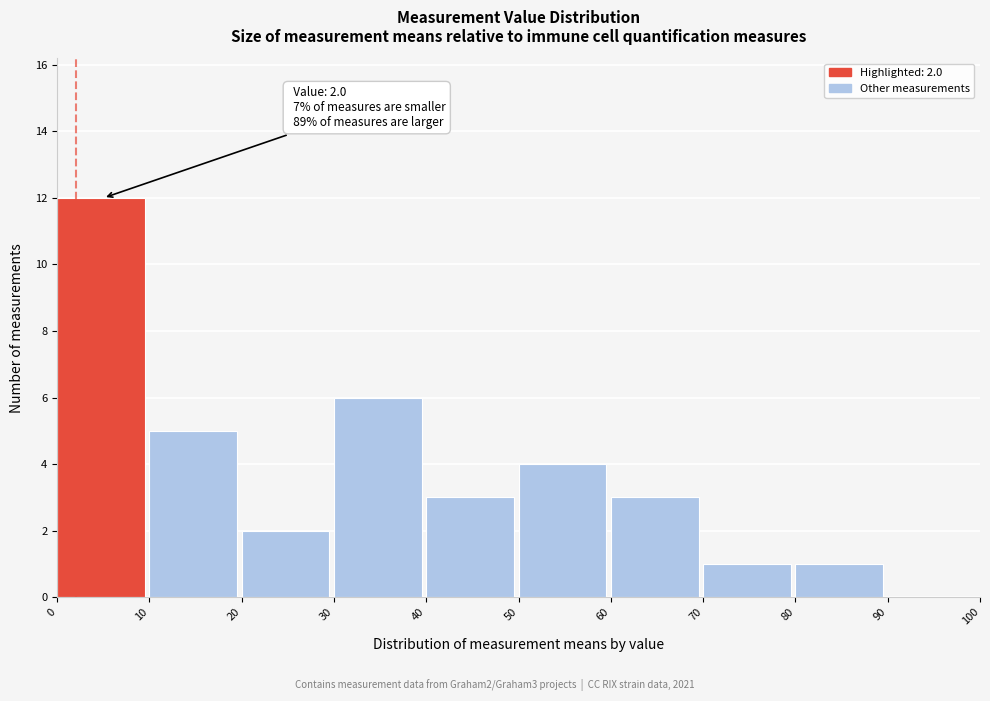

Over which range of the x-axis is the bar tallest?

0 to 10